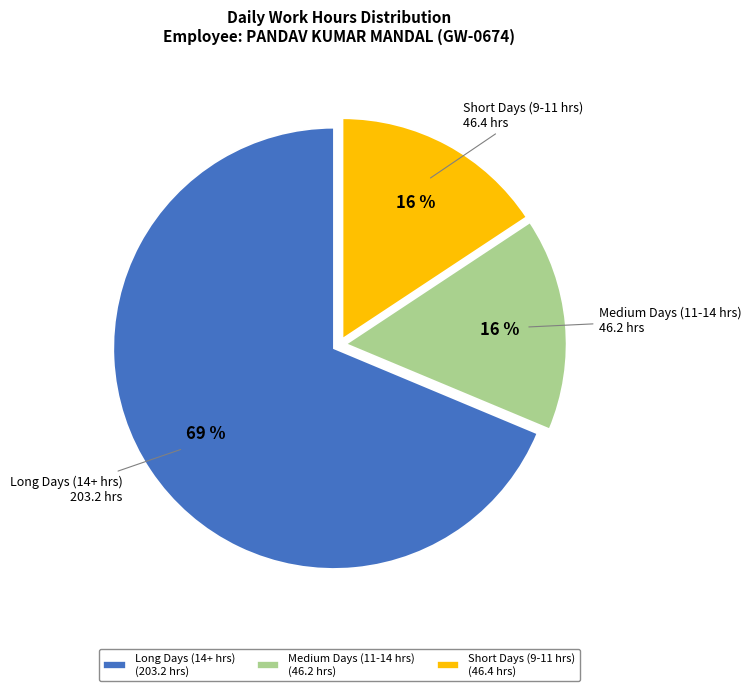

To the nearest percent, what is the average slice percentage?

33%